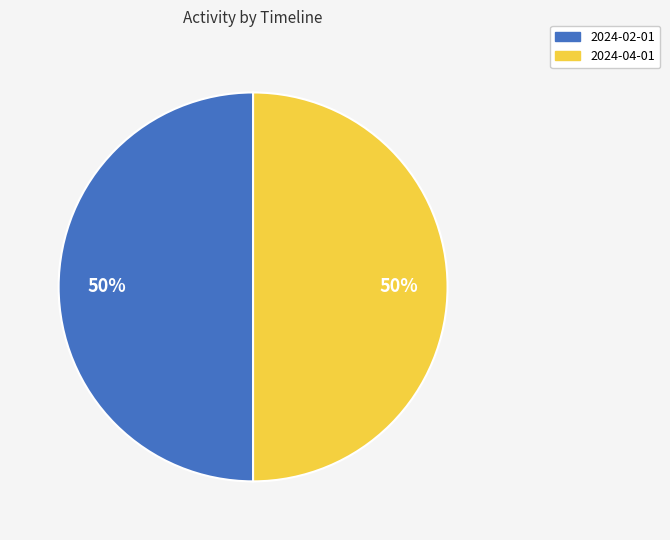

True or false: 2024-04-01 accounts for 50% of the total.

True